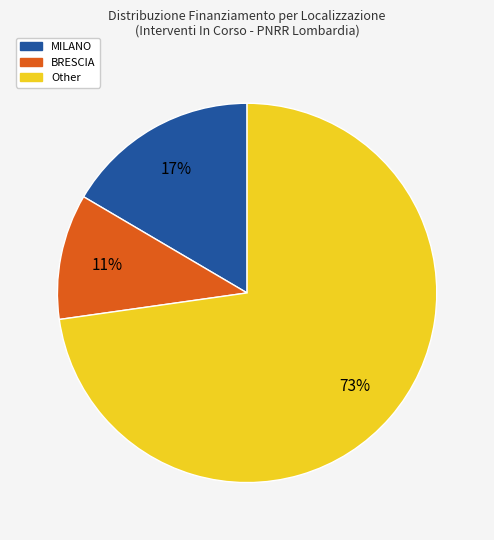

To the nearest percent, what is the average slice percentage?

33%